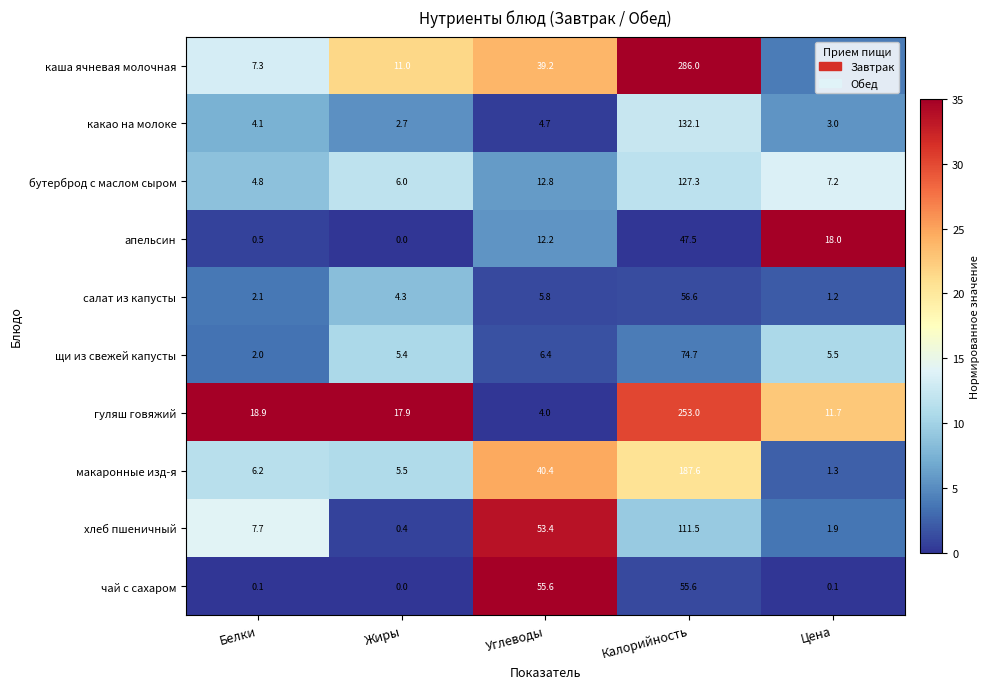

What is the difference between the second highest and minimum values in the гуляш говяжий series?

14.9